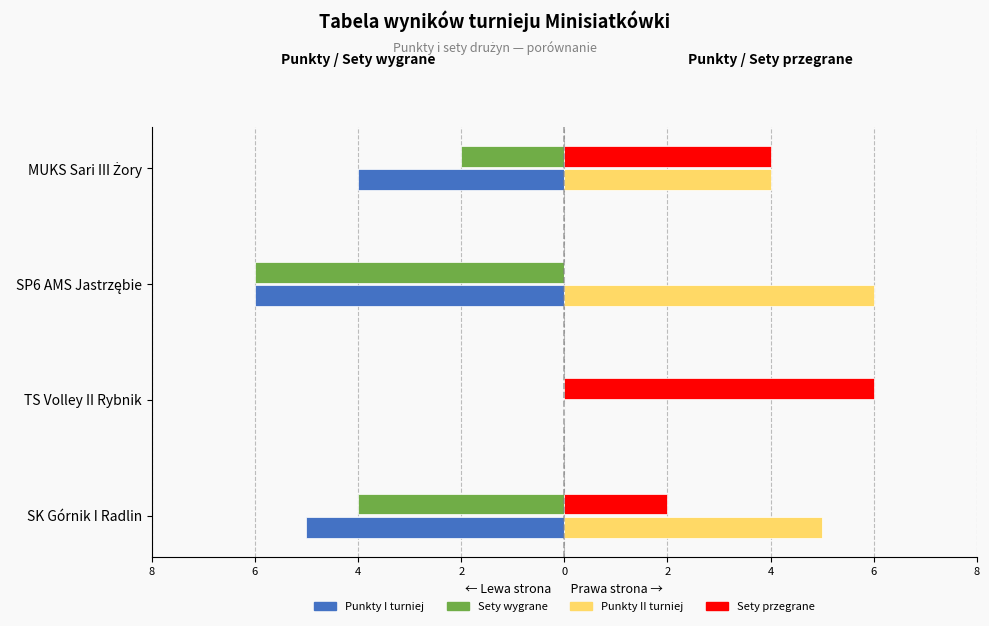

What is the value of the Sety przegrane bar at the 2nd from the left?

6